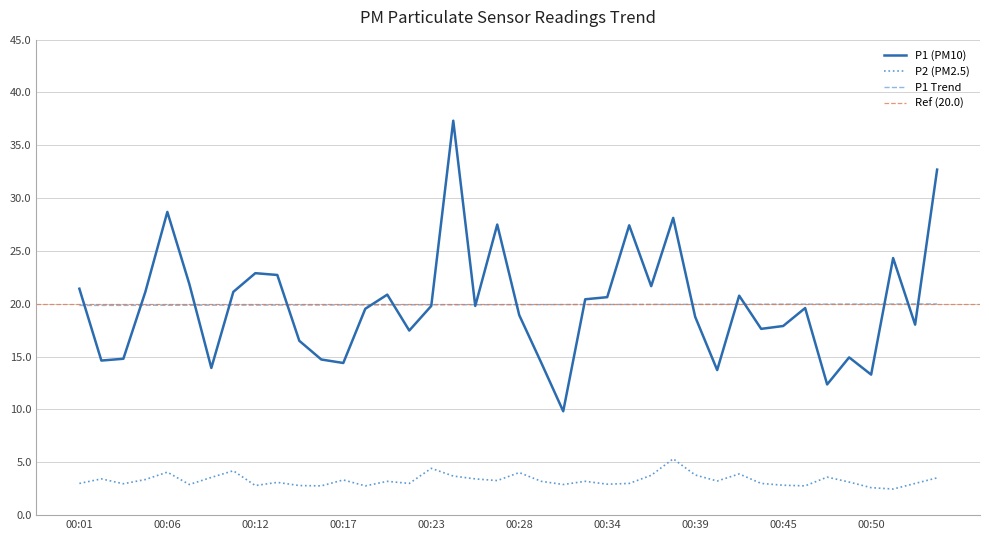

What is the value of the P1 point at the 5th from the left?

28.7